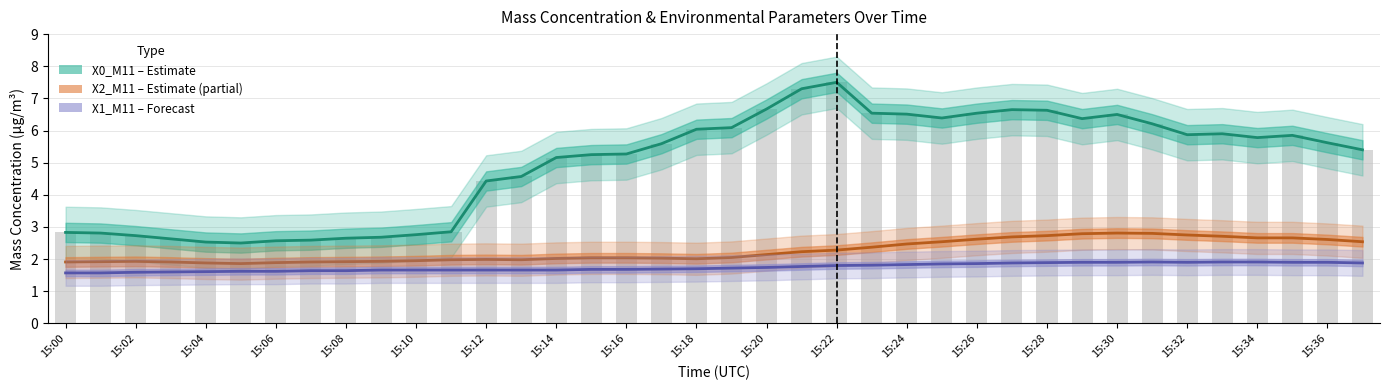

What is the average value of the X0_M11 (Estimate) series?

5.0